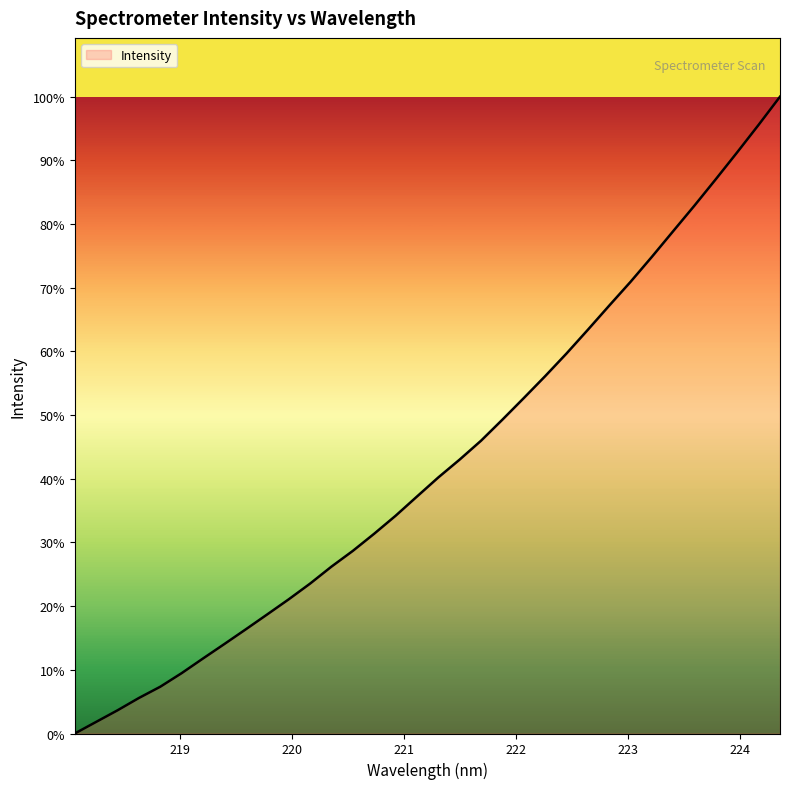

Does the chart have visible grid lines?

No